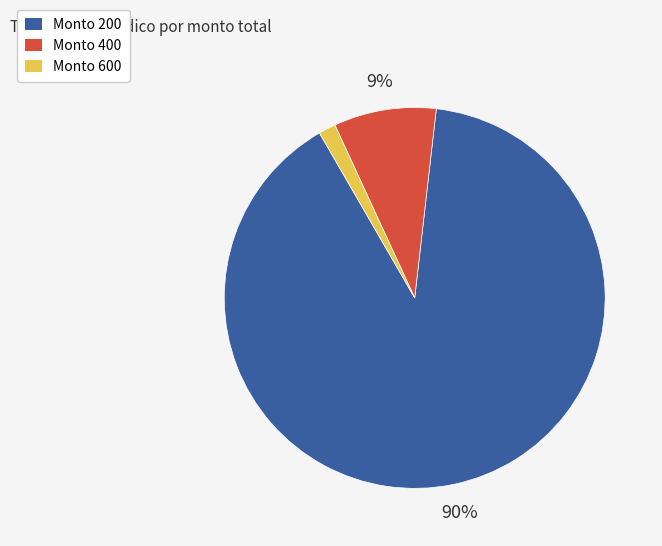

Count the number of slices in the pie.

3